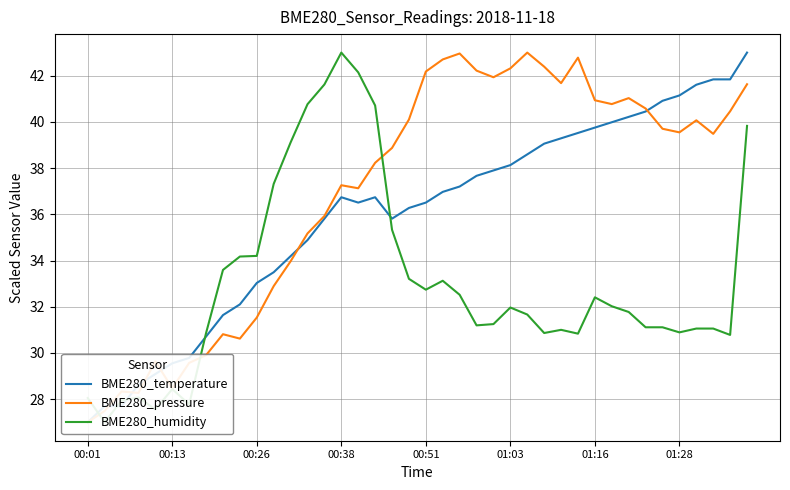

What is the sum of all BME280_humidity values?

1320.0